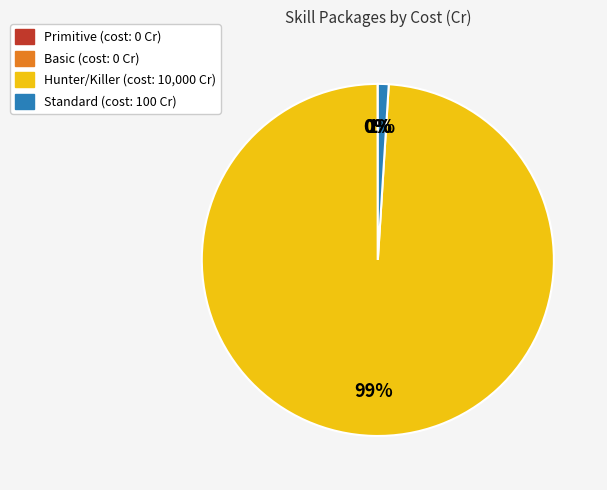

Which category has the biggest portion of the pie?

Hunter/Killer